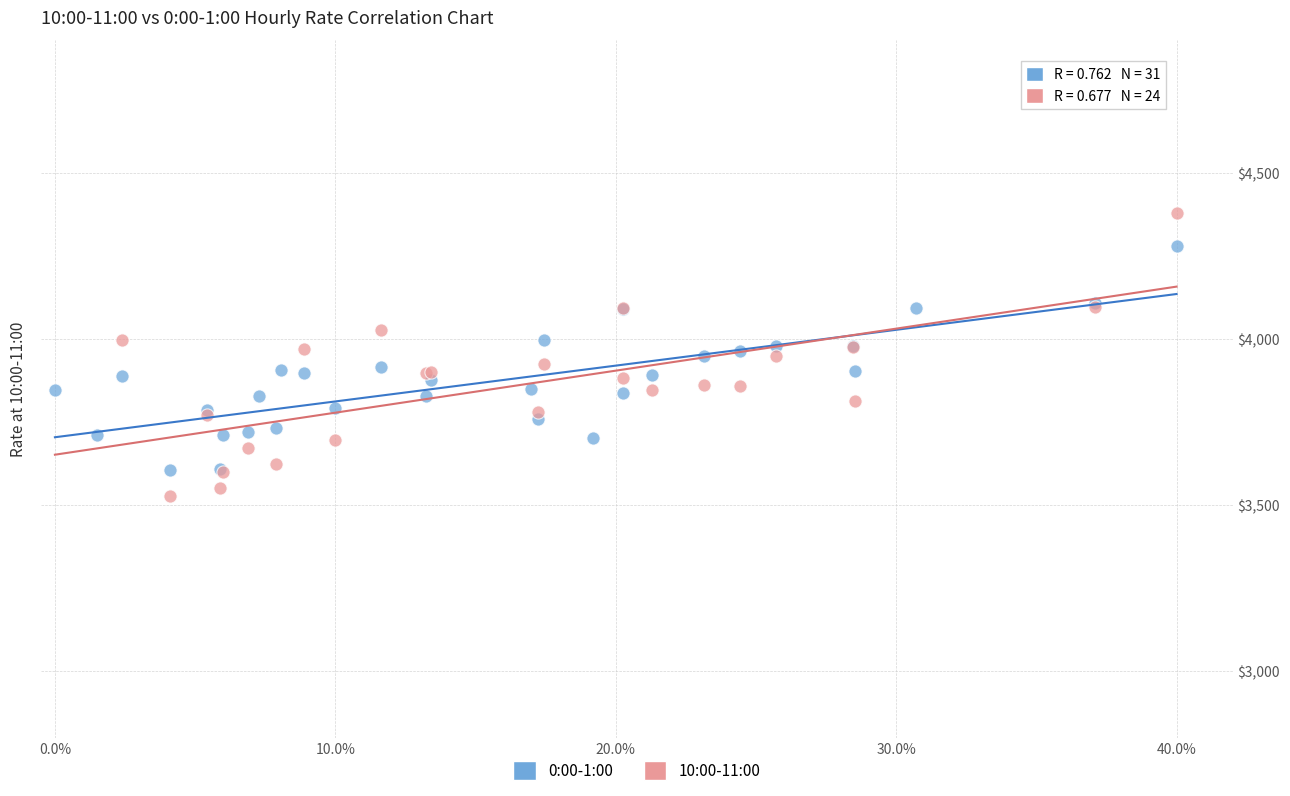

Which series has the widest spread of Y values?

10:00-11:00